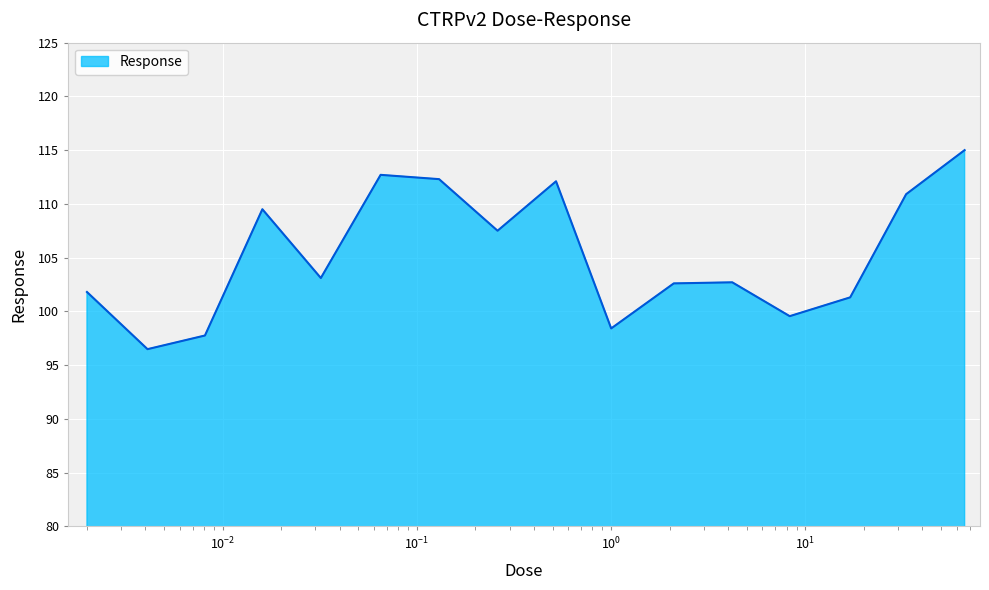

What is the smallest value displayed?

96.5